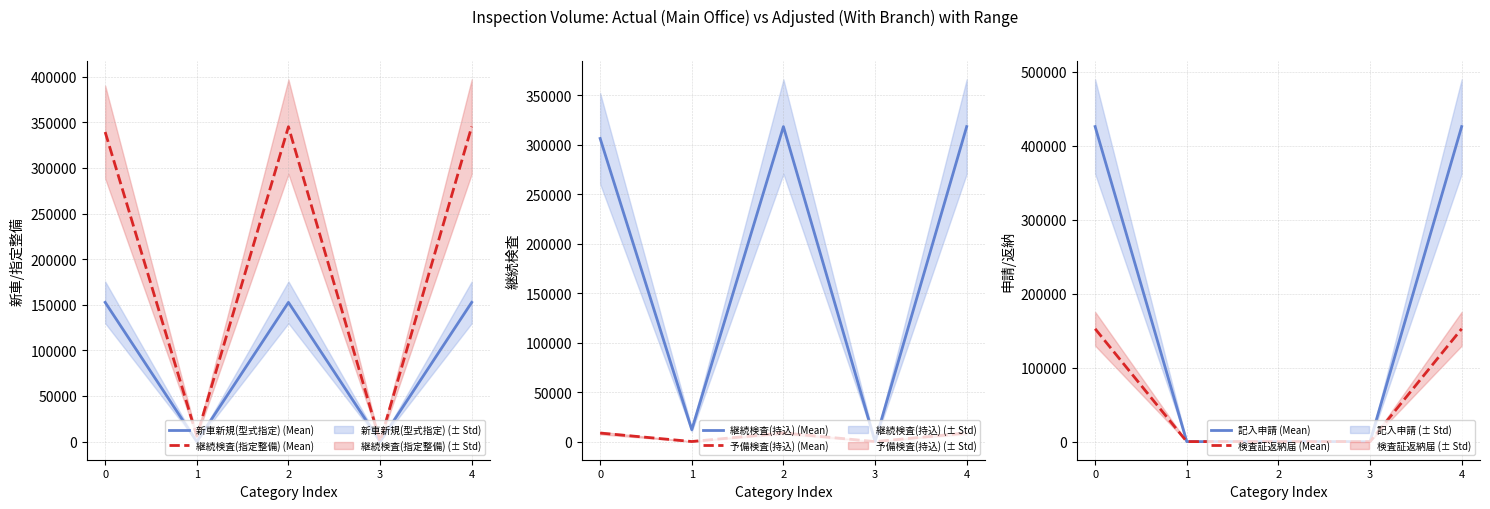

Reading left to right, transcribe all the data shown in this chart.

新車新規(型式指定) (Mean): 152661	0	152647	14	152661
継続検査(指定整備) (Mean): 339381	5959	345188	152	345340
継続検査(持込) (Mean): 306196	12007	318177	26	318203
予備検査(持込) (Mean): 8650	87	8737	0	8737
記入申請 (Mean): 425823	1	0	0	425824
検査証返納届 (Mean): 152498	2	0	0	152500